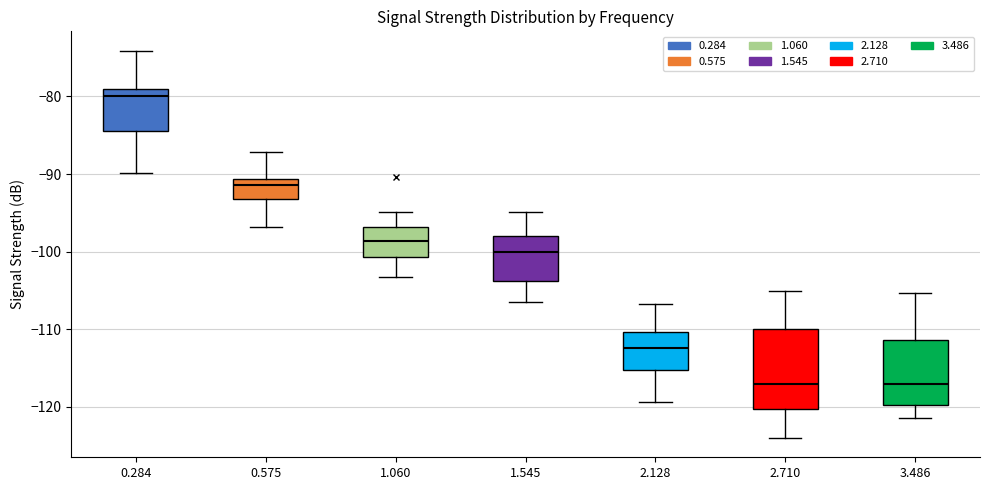

Where does the median line of the box at x = 3.486 sit on the y-axis? The values are not printed on the chart, so give them approximately, as read against the axis.

-117